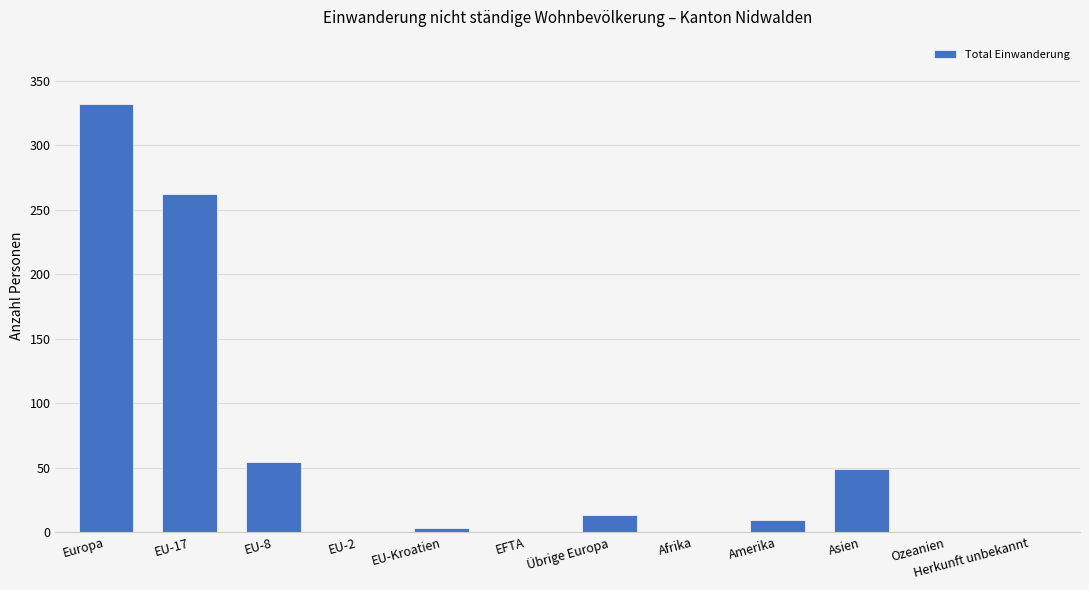

How many series are shown in this chart?

1